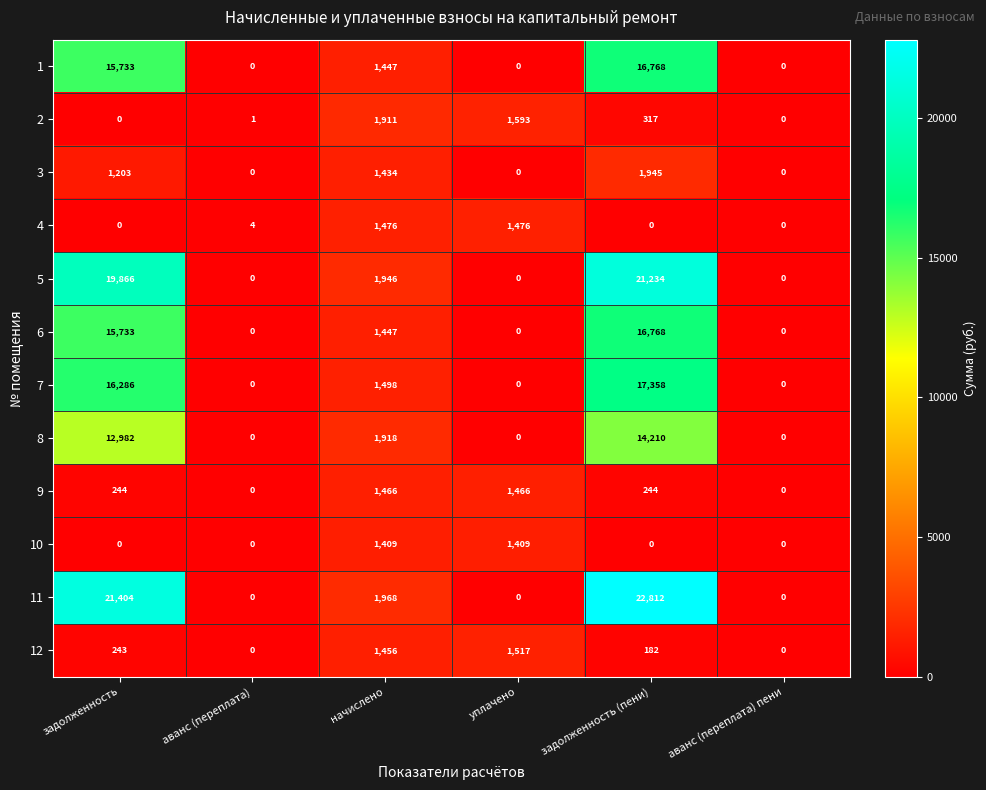

Where is 8 nearest to the value 7105?

начислено